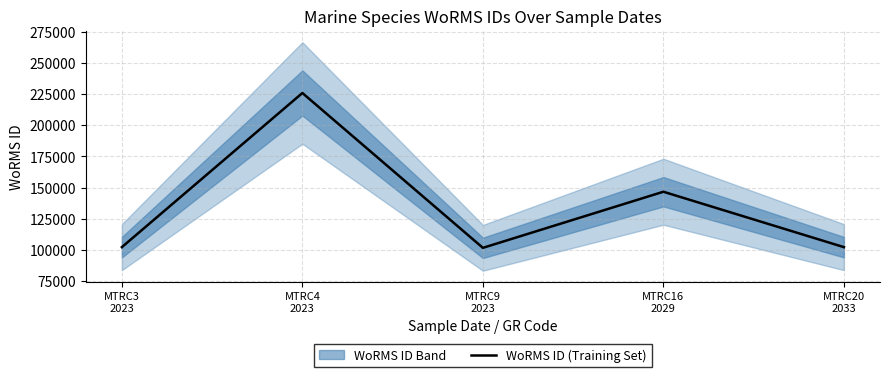

What is the minimum value shown in the chart?

101864